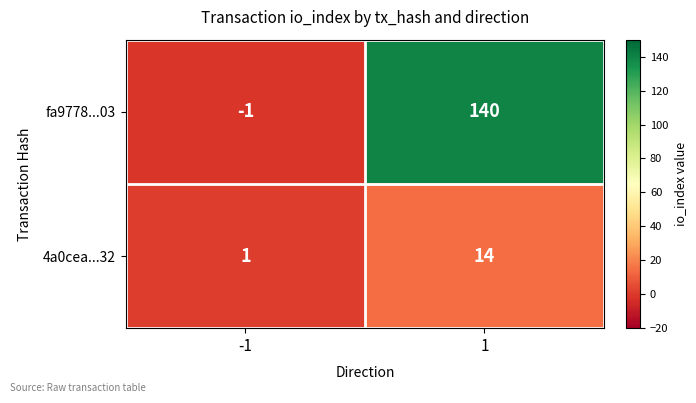

The fa9778...03 series shows -2 at -1. True or false?

False